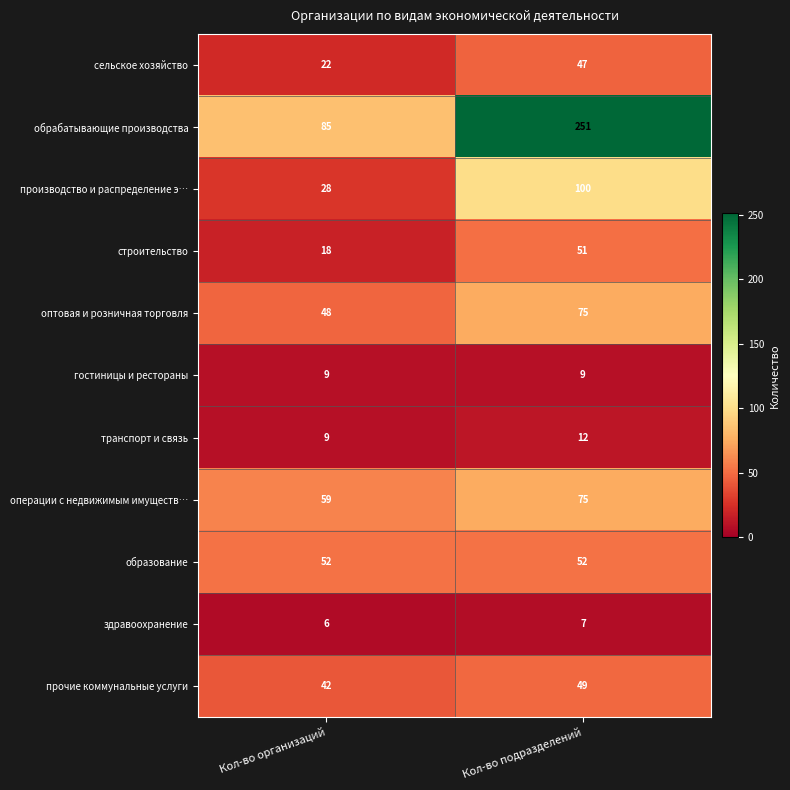

List the labels in order of обрабатывающие производства value, largest first.

Кол-во подразделений, Кол-во организаций